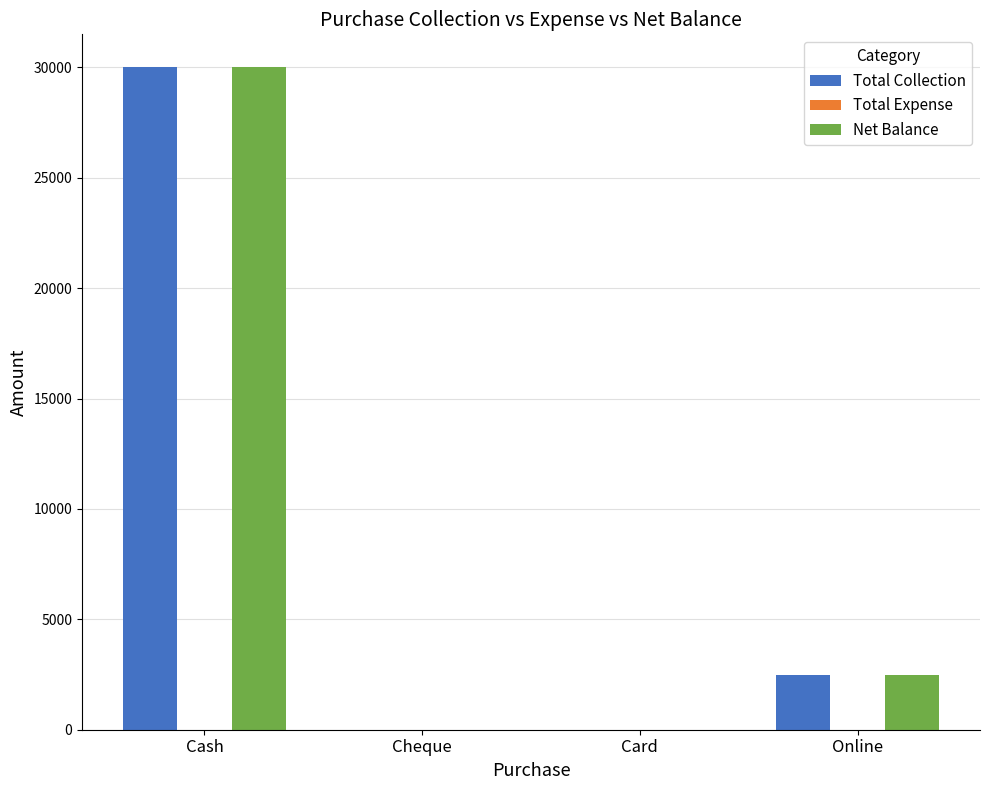

Reading left to right, list all the values displayed in this chart.

Total Collection: Cash=30000	Cheque=0	Card=0	Online=2500
Net Balance: Cash=30000	Cheque=0	Card=0	Online=2500